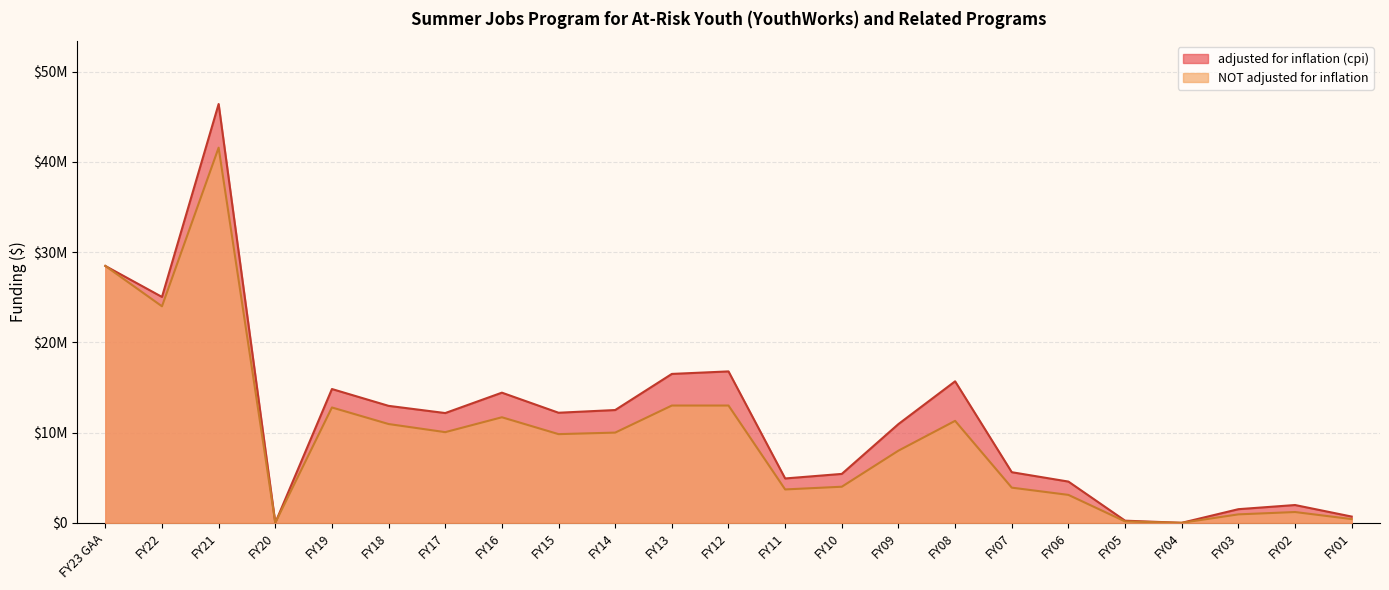

Rank the categories by adjusted for inflation (cpi) value from lowest to highest.

FY20, FY04, FY05, FY01, FY03, FY02, FY06, FY11, FY10, FY07, FY09, FY17, FY15, FY14, FY18, FY16, FY19, FY08, FY13, FY12, FY22, FY23 GAA, FY21